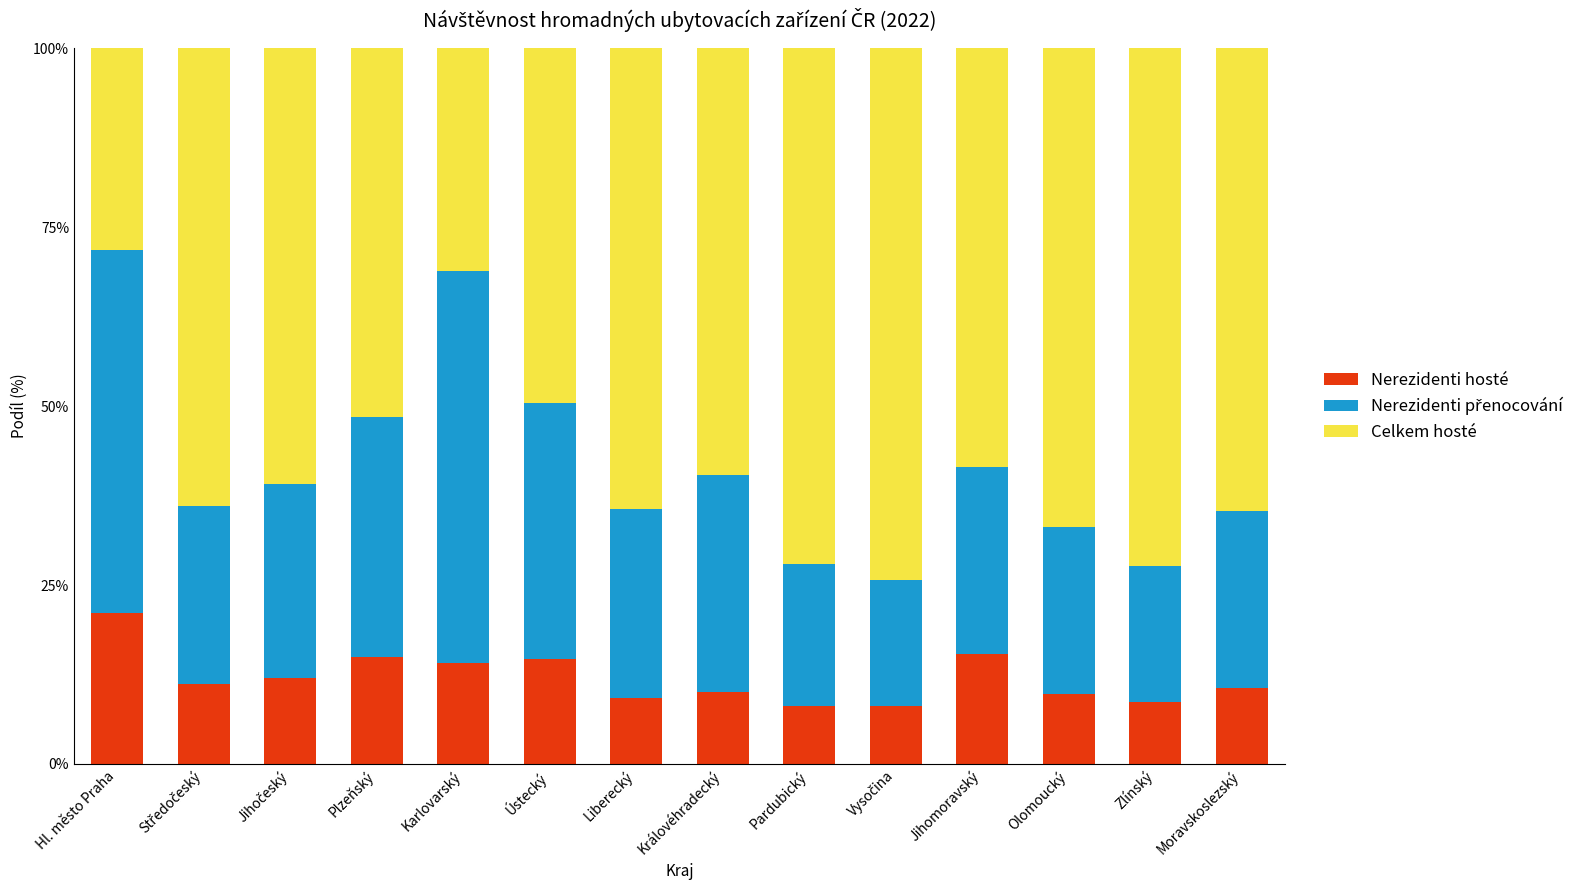

True or false: Nerezidenti hosté has a value of 10.0 at Královéhradecký.

True